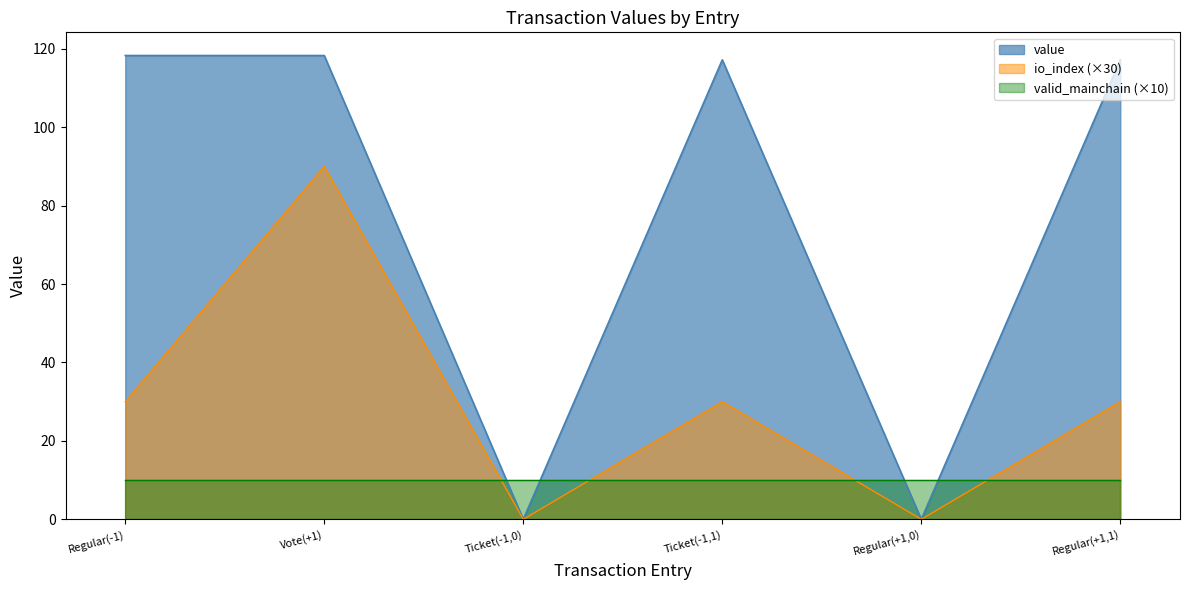

True or false: io_index has more than 1 points higher than both neighbors.

True